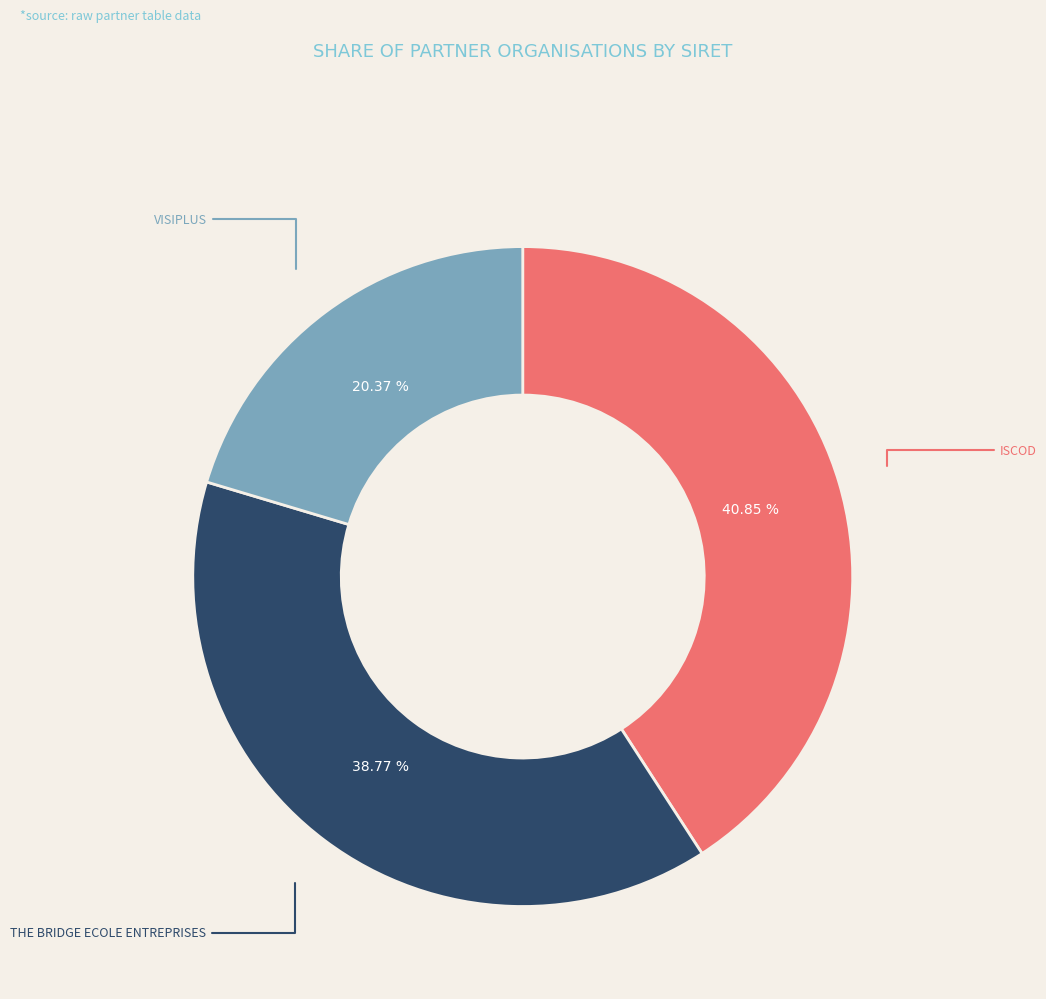

To the nearest percent, what is the difference between the largest and smallest slice percentages?

20%